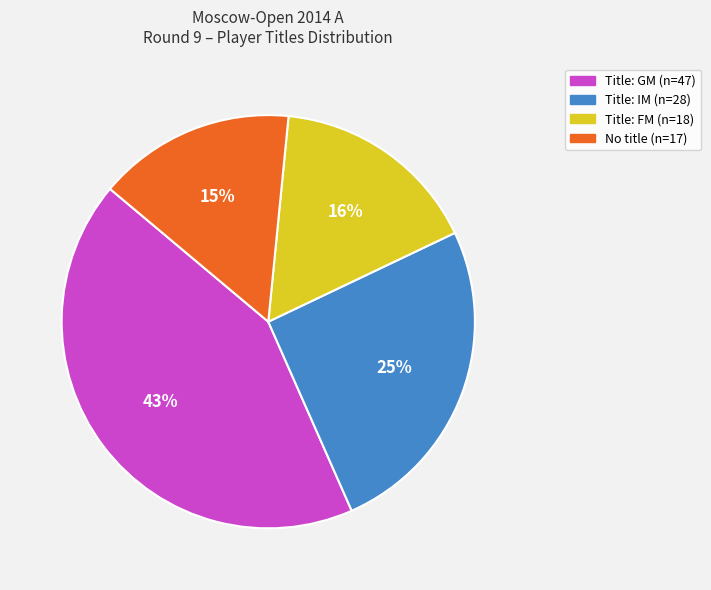

Does any single category account for the majority?

No